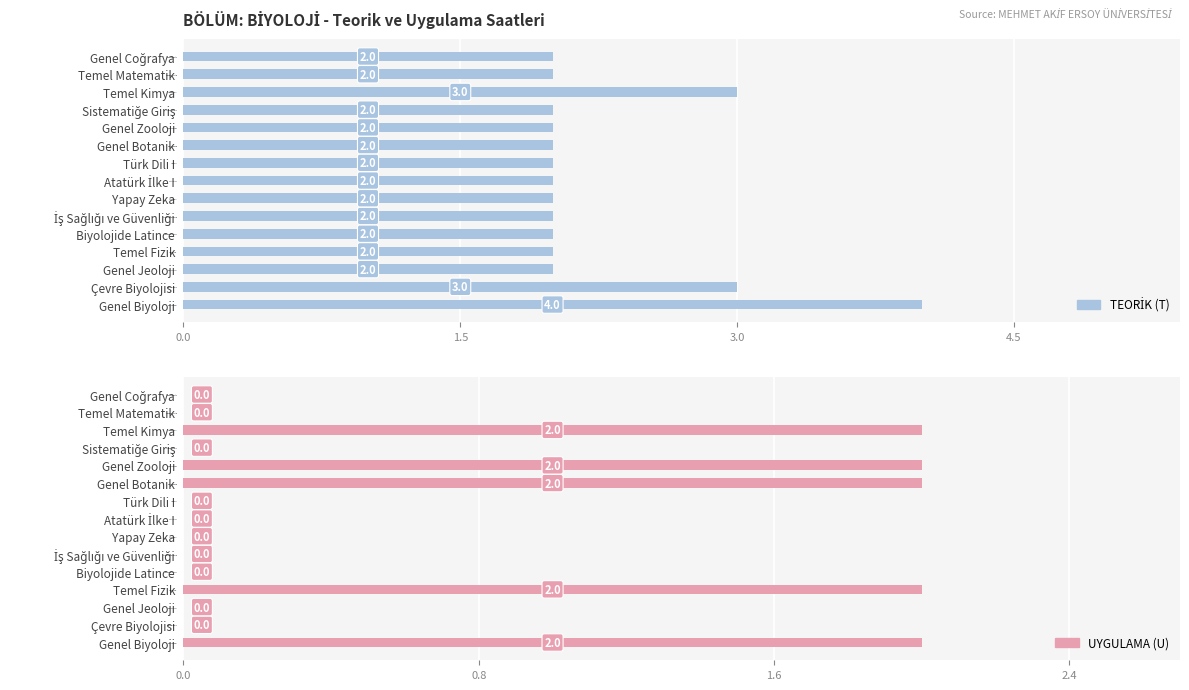

True or false: TEORİK (T) has a value of 3 at 13.

False